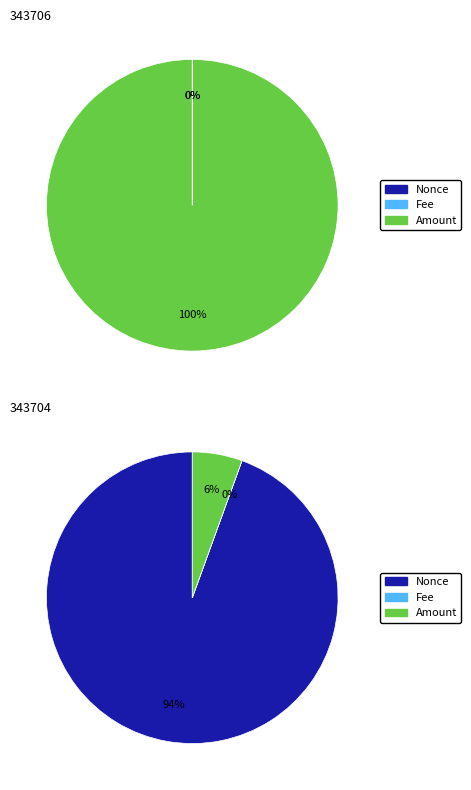

How many slices are in this pie chart?

3